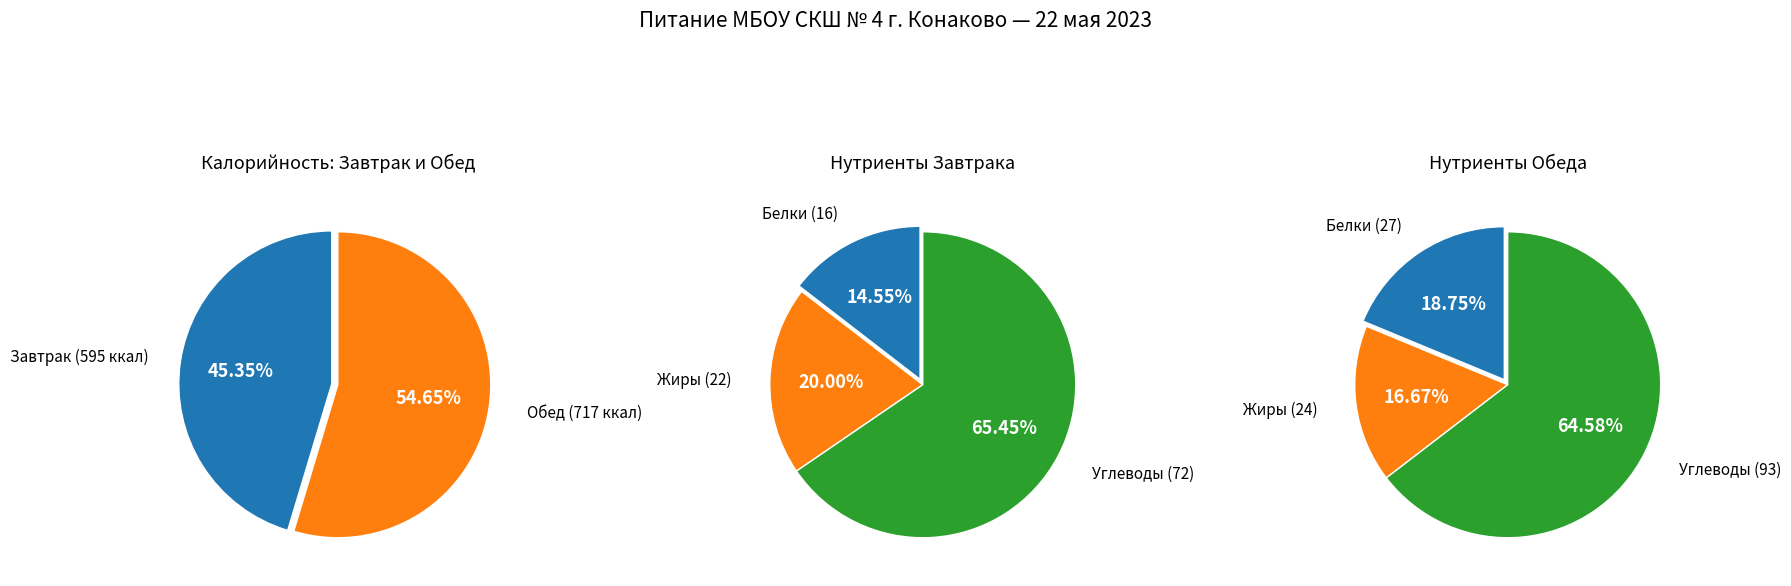

Approximately how many times larger is the value at Завтрак compared to Обед?

0.8